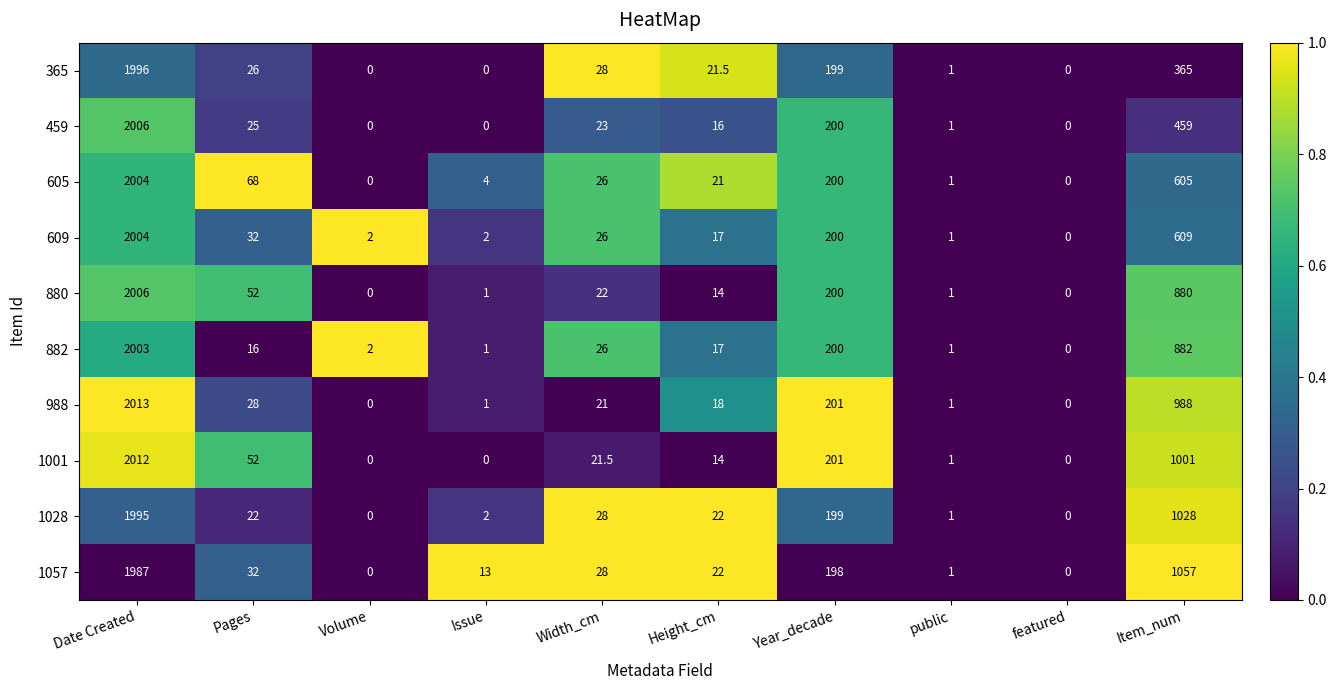

Which category has the highest value in the 605 series?

Date Created